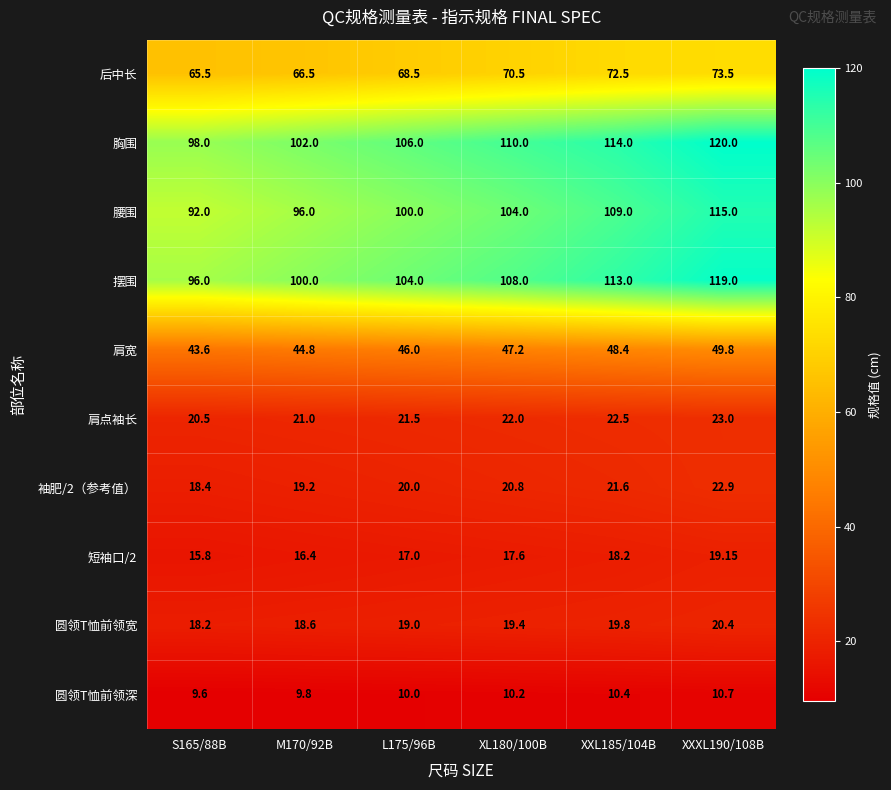

Rank the series by their maximum value, from highest to lowest.

胸围, 摆围, 腰围, 后中长, 肩宽, 肩点袖长, 袖肥/2（参考值）, 圆领T恤前领宽, 短袖口/2, 圆领T恤前领深